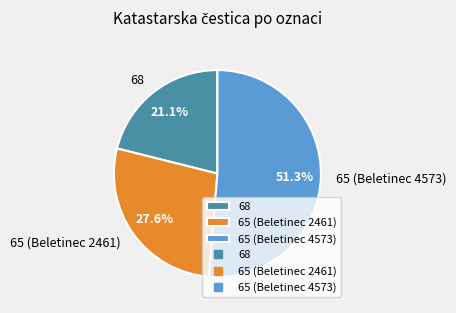

To the nearest percent, what portion does 65 (Beletinec 2461) represent?

28%